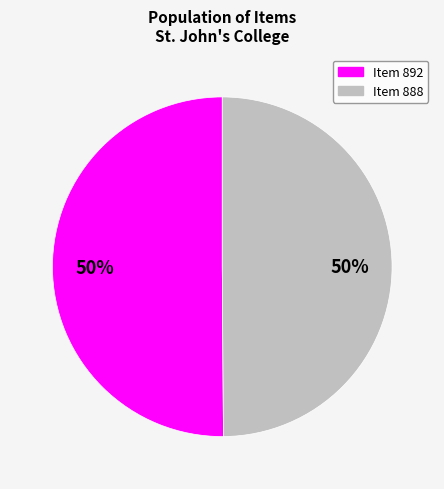

How many slices are in this pie chart?

2